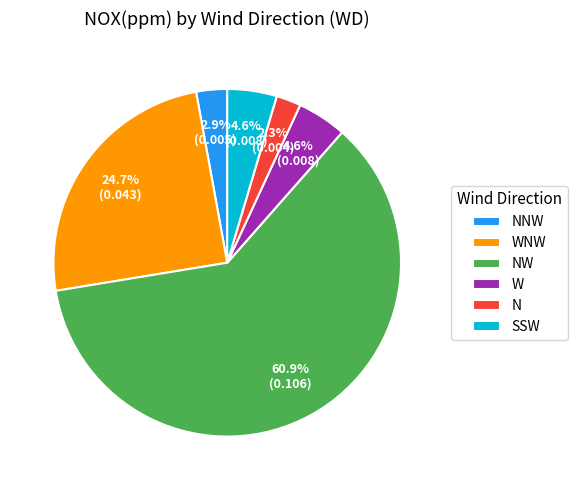

Does W account for over 50% of the chart?

No